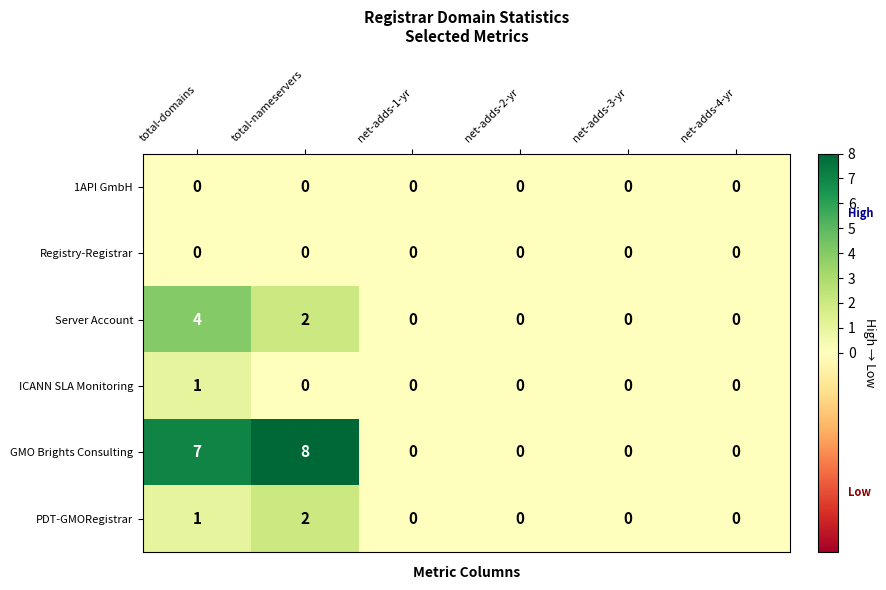

Between total-nameservers and net-adds-1-yr, which series saw the biggest shift?

GMO Brights Consulting